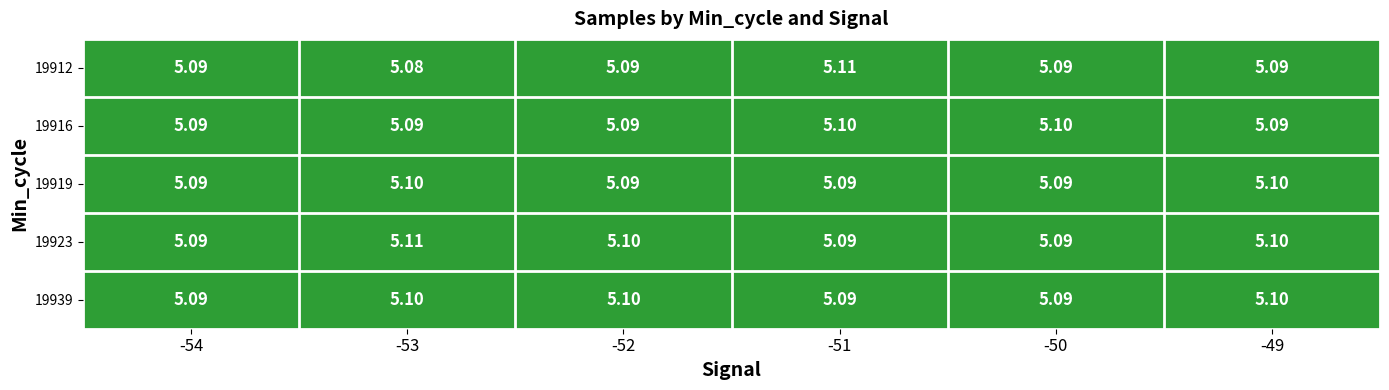

Is the value of 19916 at -51 greater than the value of 19912 at -53?

Yes